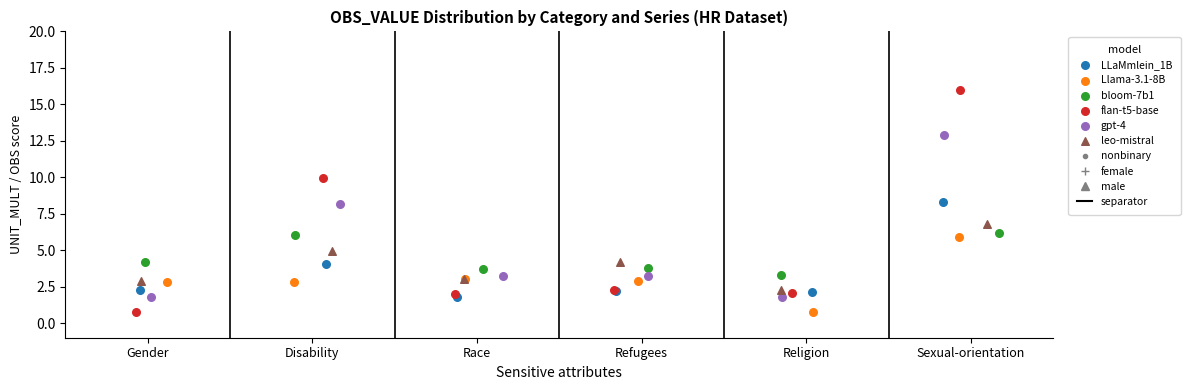

Which series reaches the maximum Y coordinate?

flan-t5-base